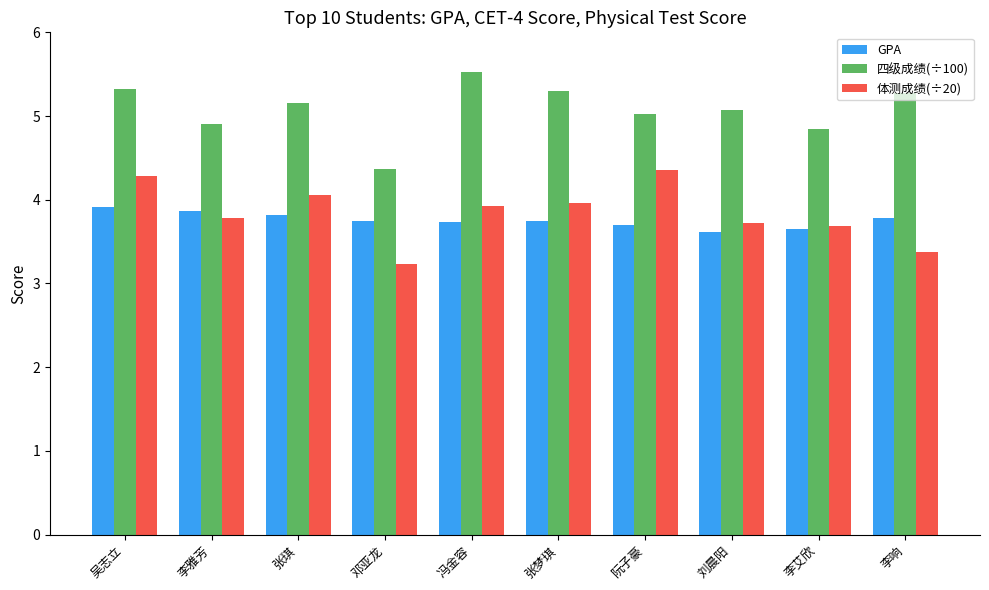

Count the GPA values in the range 3 to 4.

10